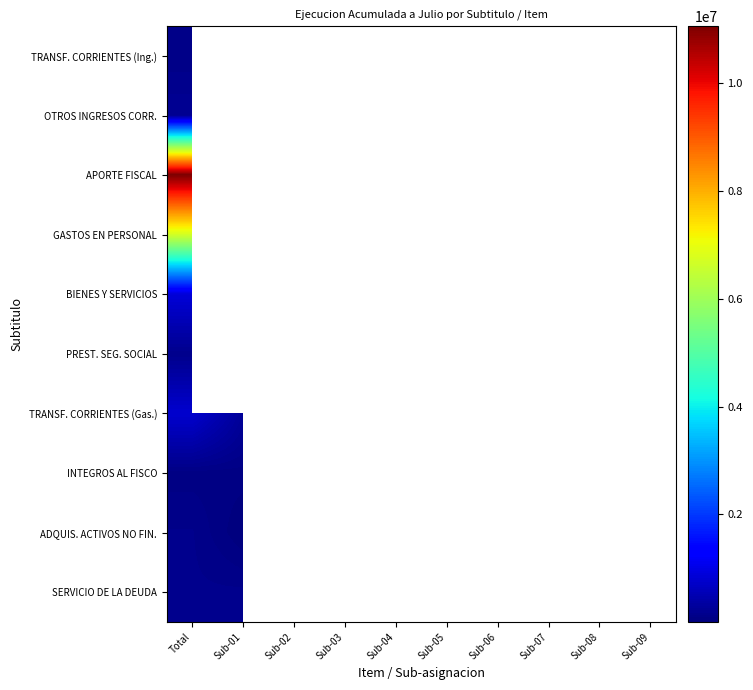

At which category is the sum across all series the highest?

Total